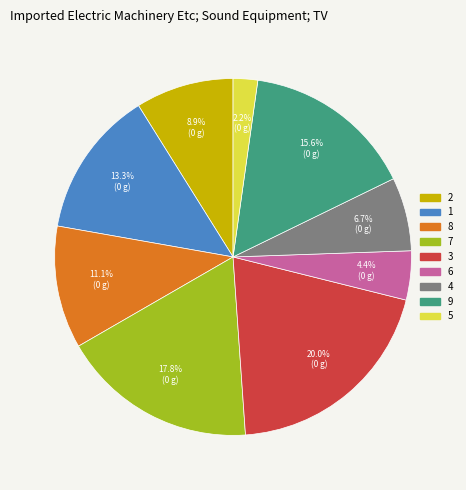

Combined, what portion of the pie is 4 and 8?

17.8%